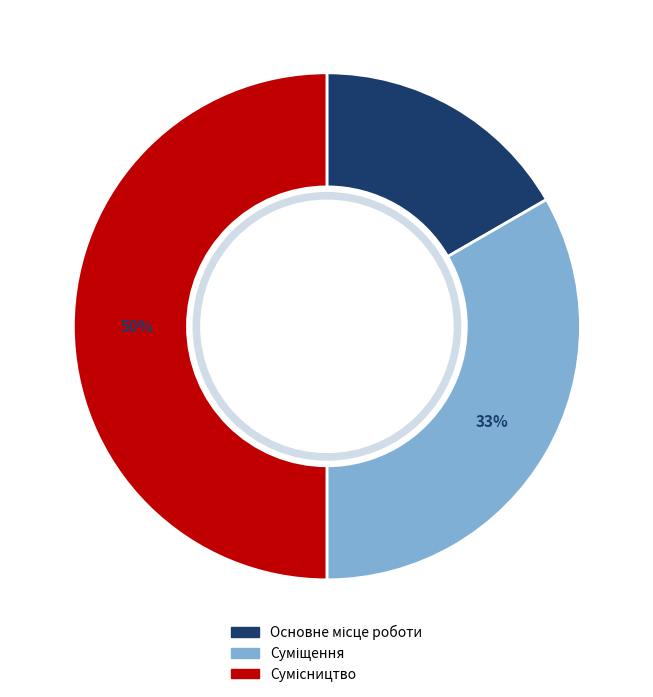

To the nearest percent, what is the average slice percentage?

33%